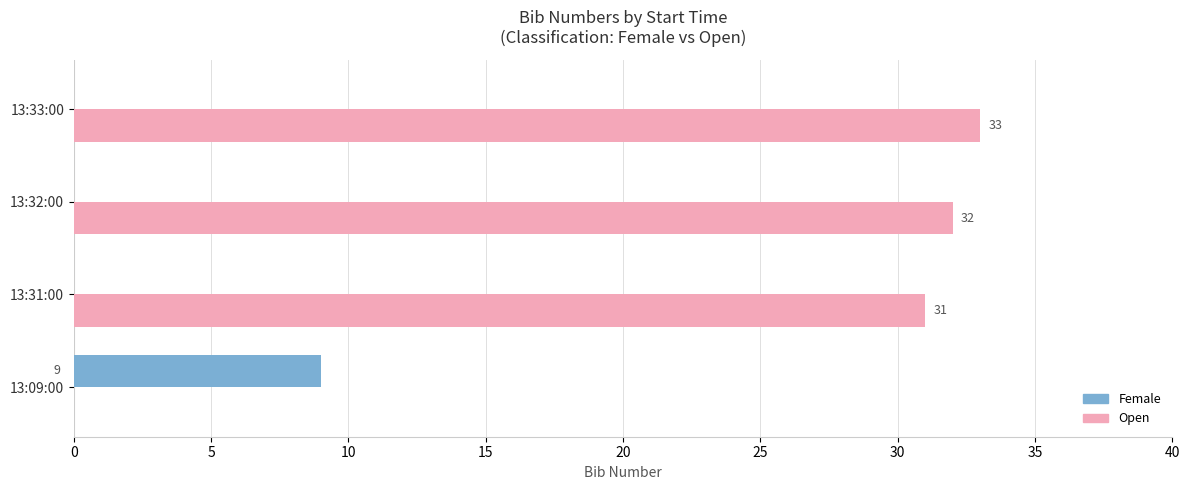

Which series has the largest total across all categories?

Open